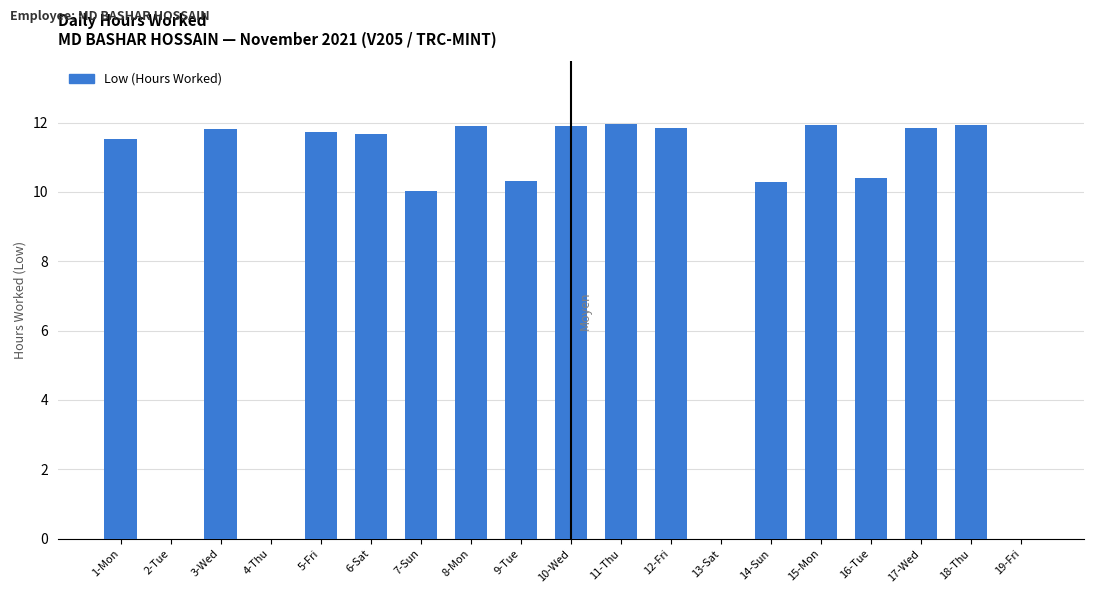

Count the number of categories in the chart.

19